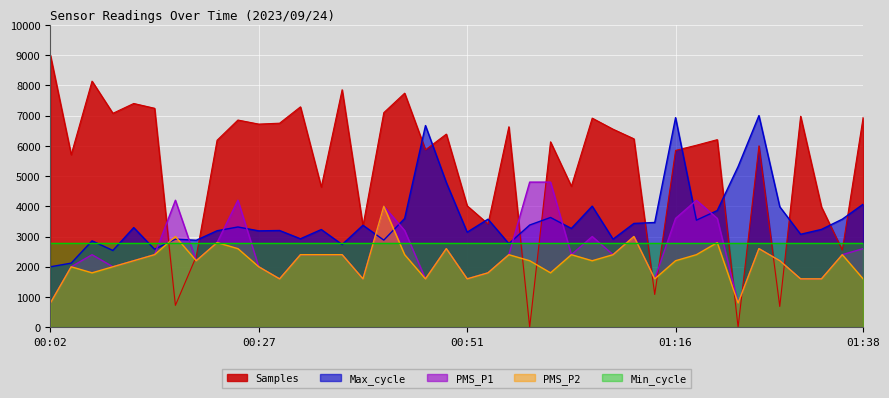

True or false: Max_cycle has more than 0 interior local peaks.

True